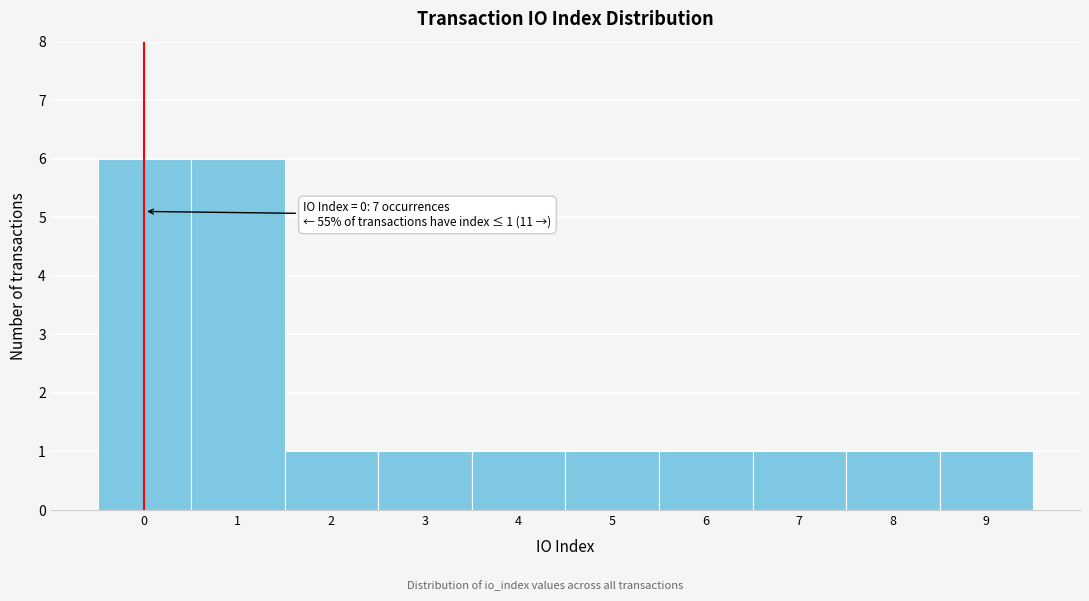

Reading right to left, what are all the values shown in this chart?

9=1	8=1	7=1	6=1	5=1	4=1	3=1	2=1	1=6	0=6